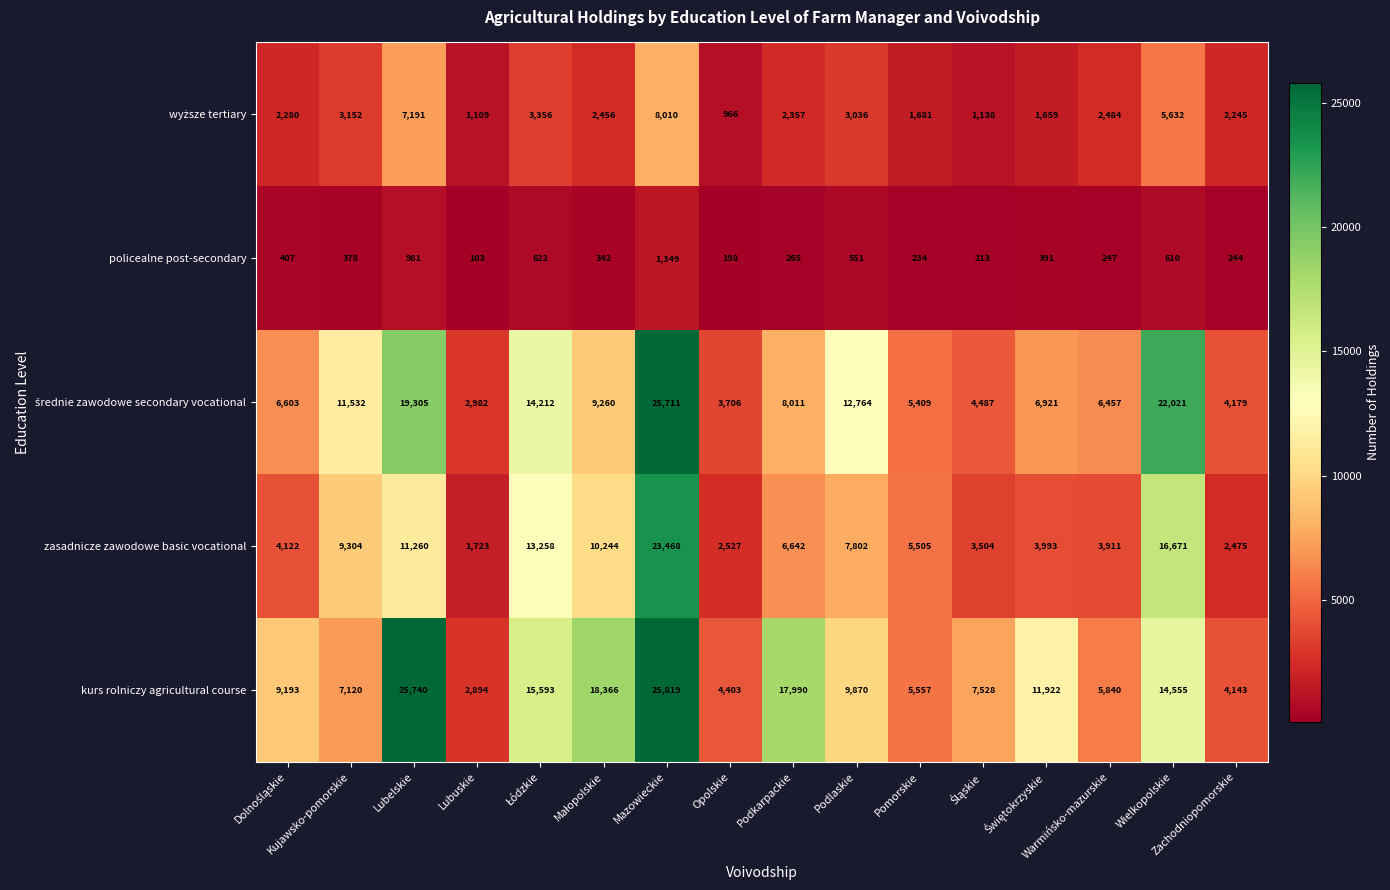

How many series are shown in this chart?

5